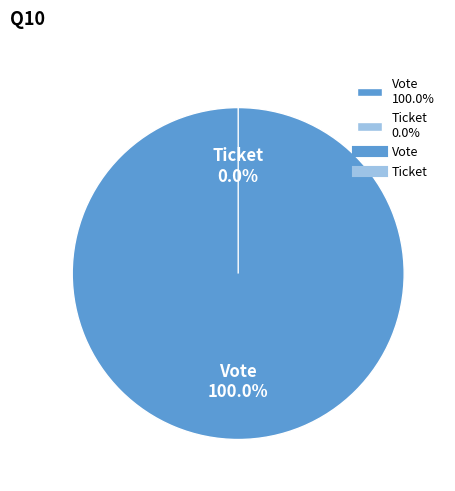

True or false: Vote accounts for 92% of the total.

False